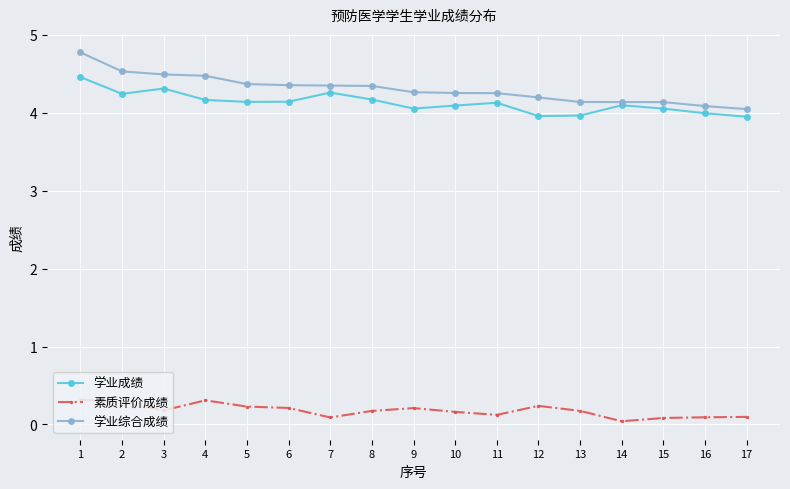

At how many categories does at least one series exceed 1?

17